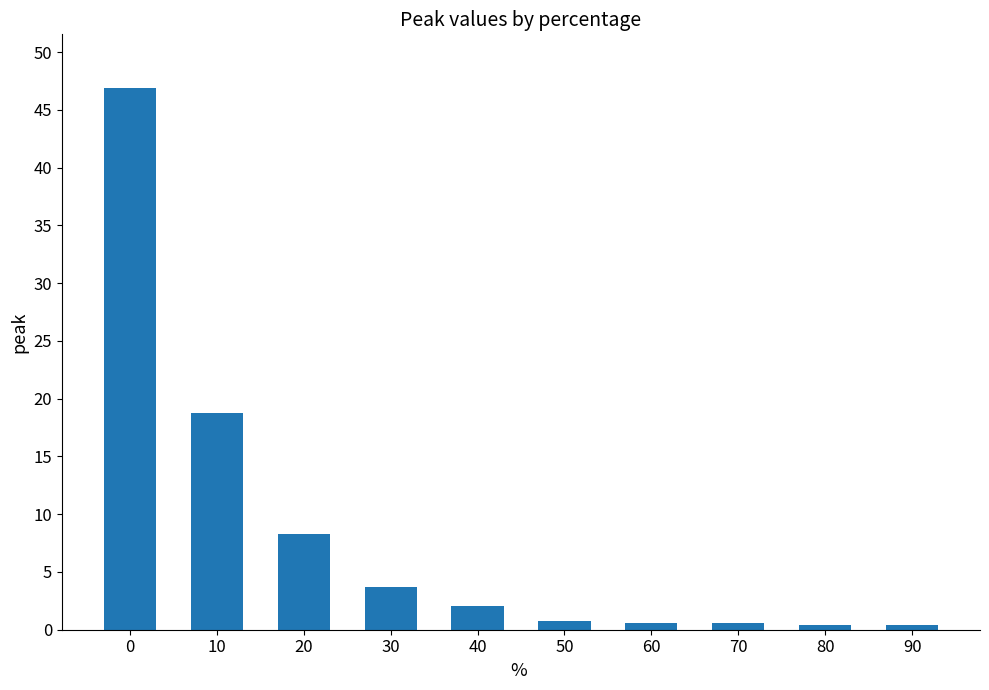

How many bars are there in total?

10